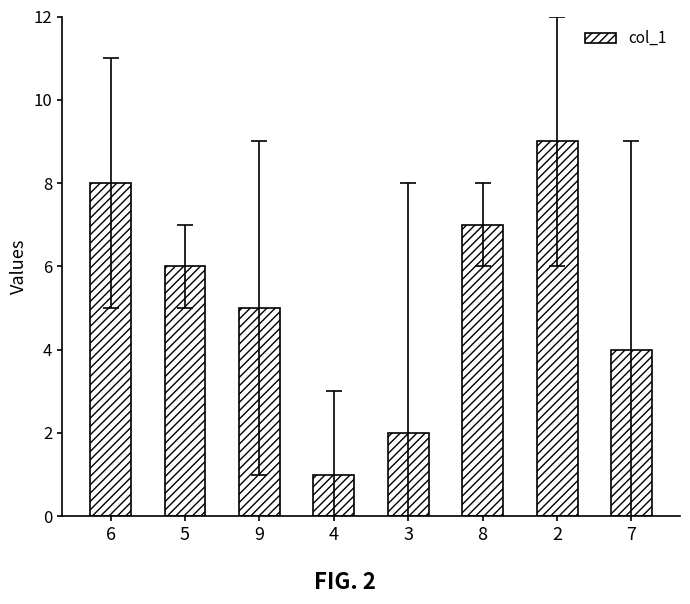

What is the maximum value shown in the chart?

9